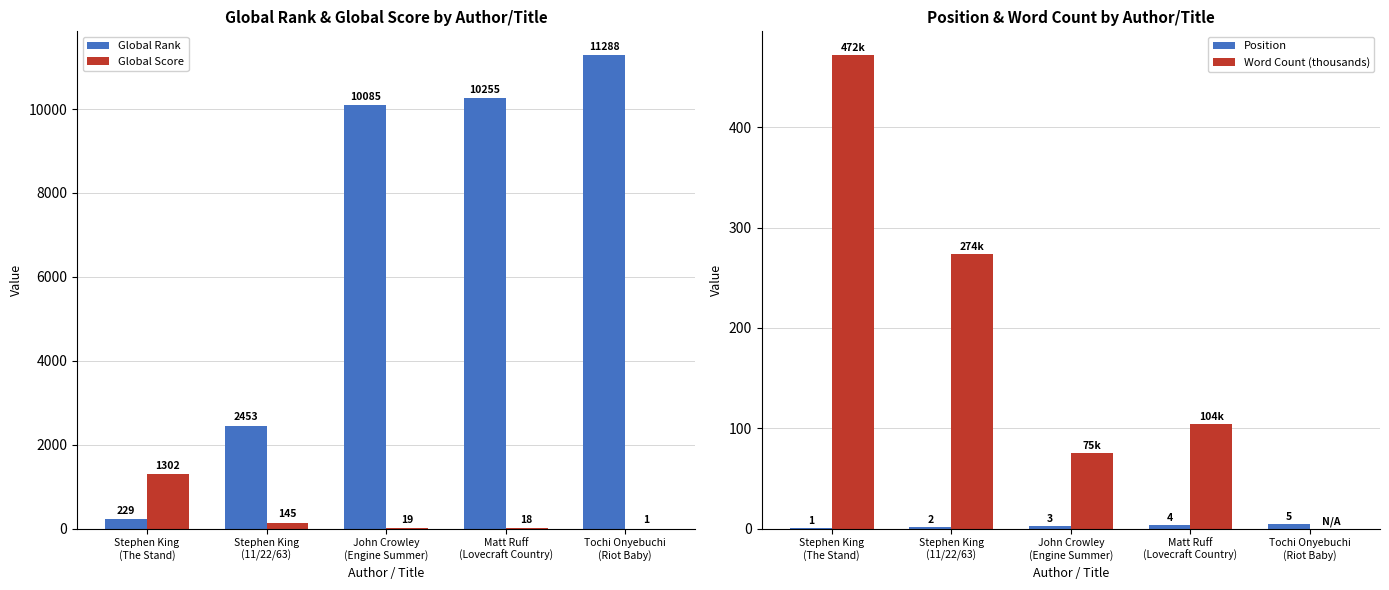

Between John Crowley
(Engine Summer) and Matt Ruff
(Lovecraft Country), which is larger?

Matt Ruff
(Lovecraft Country)